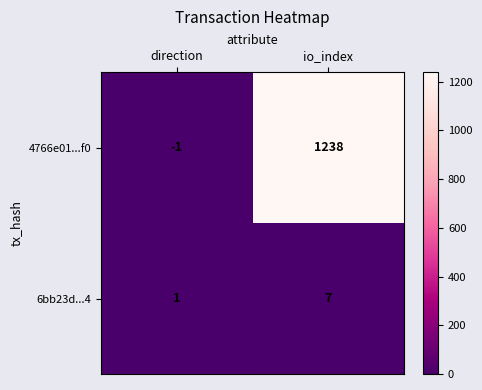

At how many categories does at least one series exceed 389?

1